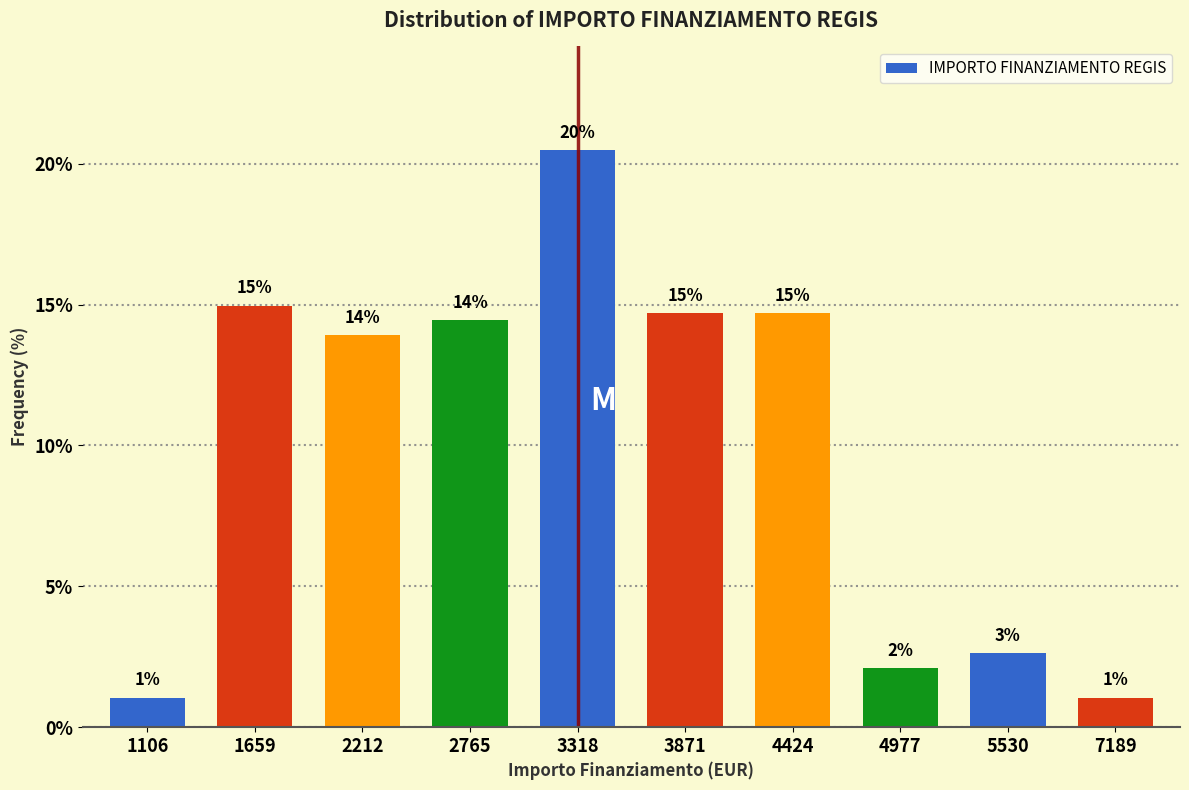

Which has a higher value, 3318 or 4977?

3318